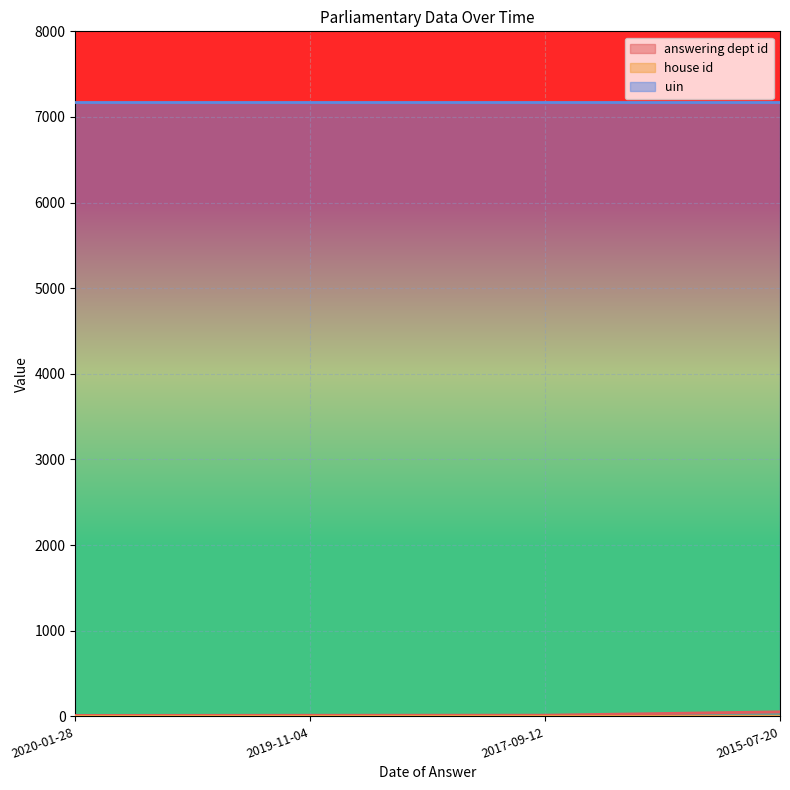

What is the label of the 3rd point from the left?

2017-09-12